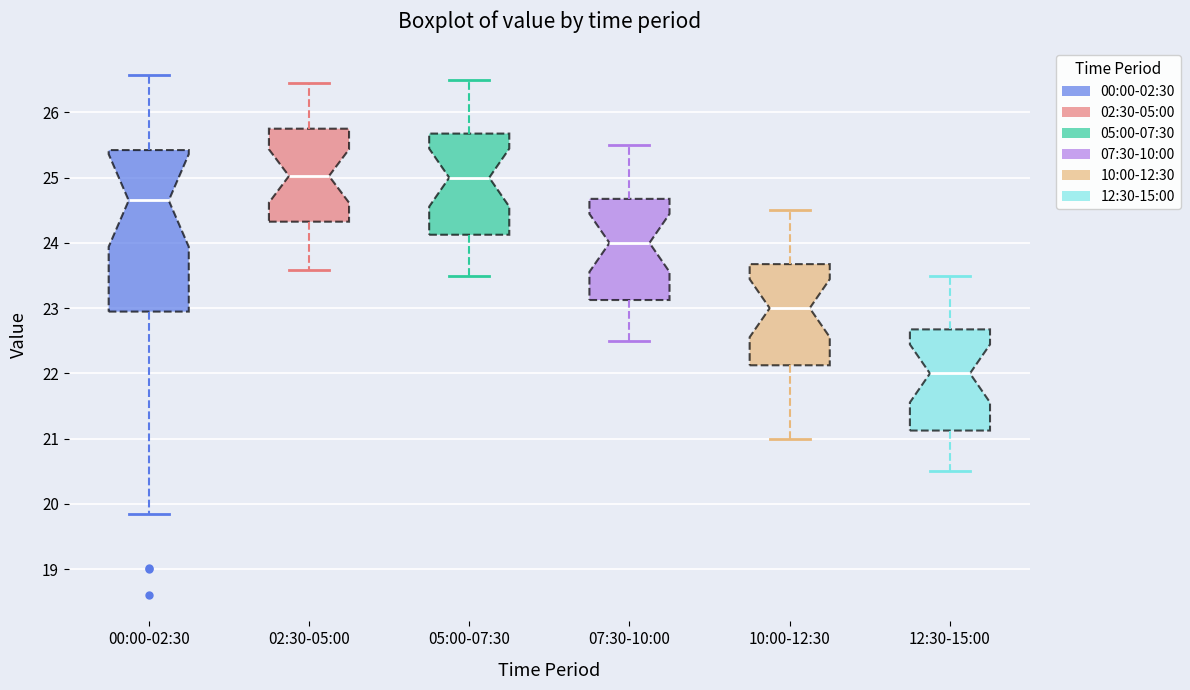

Where is the lower edge of the box for 12:30-15:00 on the y-axis? The values are not printed on the chart, so give them approximately, as read against the axis.

21.1